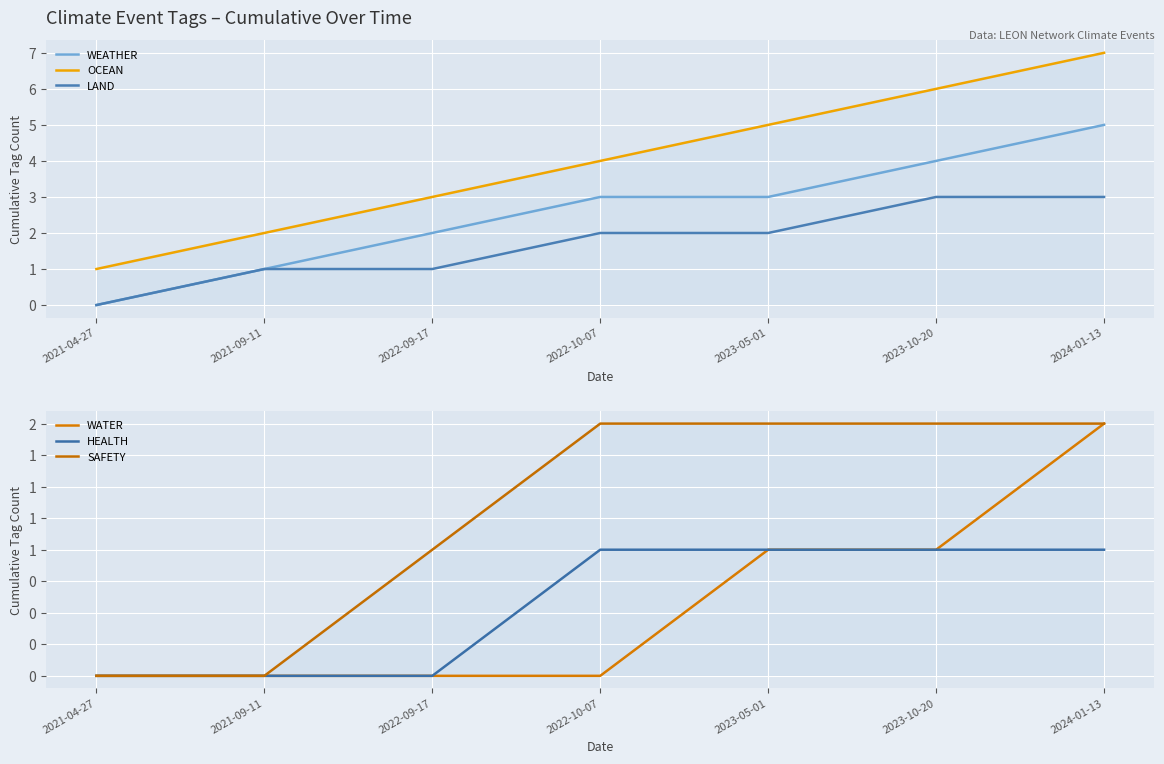

How many lines are shown in the chart?

6